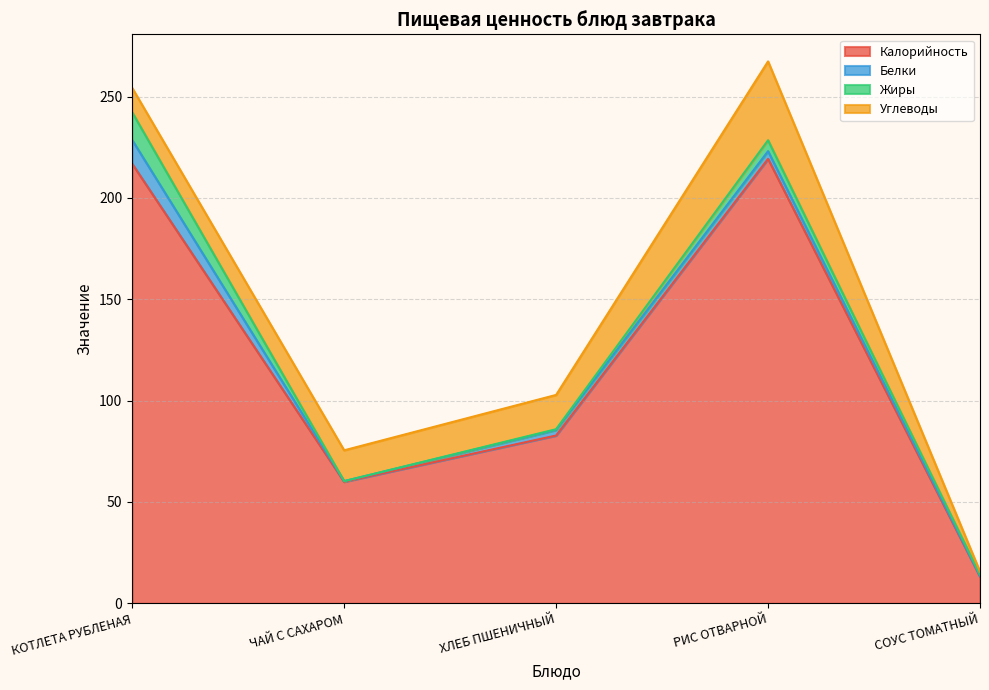

List the series in order of their peak value, lowest first.

Белки, Жиры, Углеводы, Калорийность